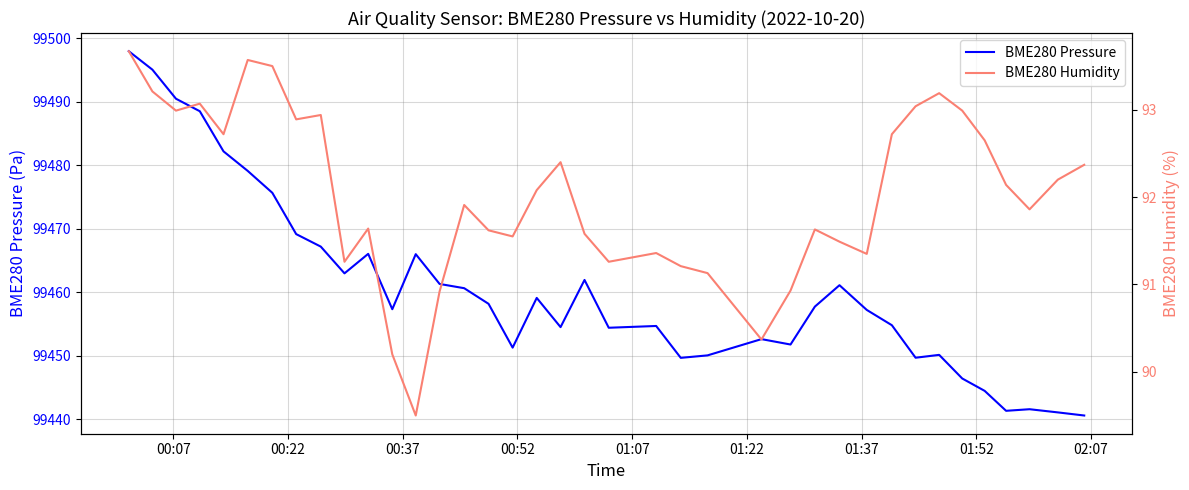

Reading left to right, transcribe all the data shown in this chart.

BME280 Pressure: 99497.9	99495.0	99490.4	99488.5	99482.2	99479.1	99475.6	99469.1	99467.2	99462.9	99466.0	99457.3	99466.0	99461.3	99460.6	99458.1	99451.2	99459.1	99454.5	99461.9	99454.4	99454.7	99449.6	99450.0	99452.6	99451.7	99457.7	99461.1	99457.2	99454.8	99449.7	99450.1	99446.4	99444.4	99441.3	99441.6	99441.1	99440.6
BME280 Humidity: 93.7	93.2	93.0	93.1	92.7	93.6	93.5	92.9	92.9	91.3	91.6	90.2	89.5	90.9	91.9	91.6	91.5	92.1	92.4	91.6	91.3	91.4	91.2	91.1	90.4	90.9	91.6	91.5	91.3	92.7	93.0	93.2	93.0	92.7	92.1	91.9	92.2	92.4